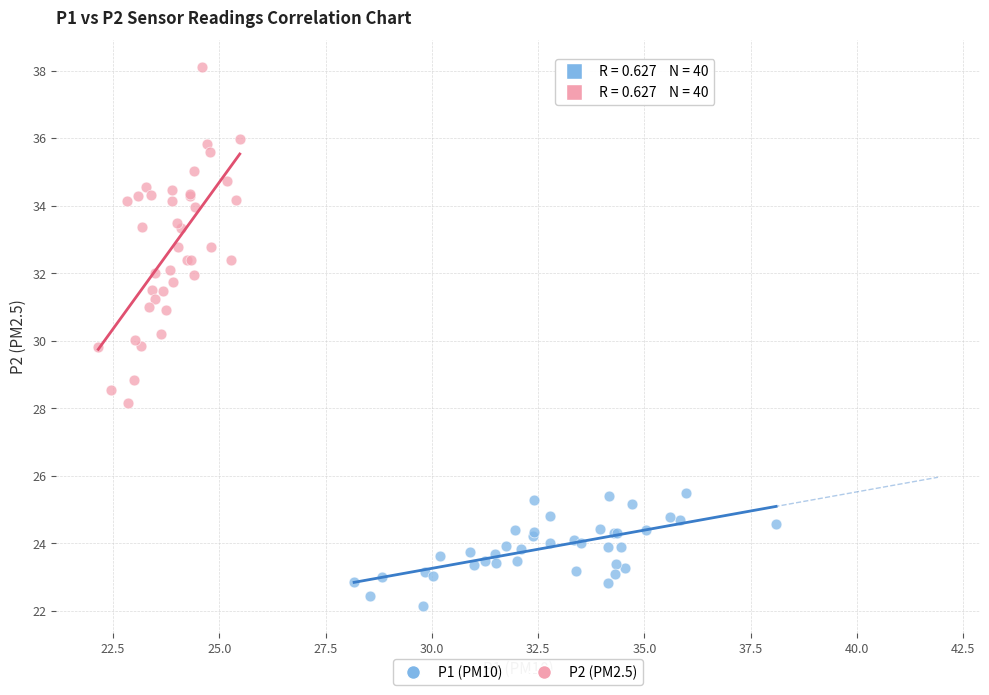

Which series contains the highest Y value?

P2 (PM2.5)